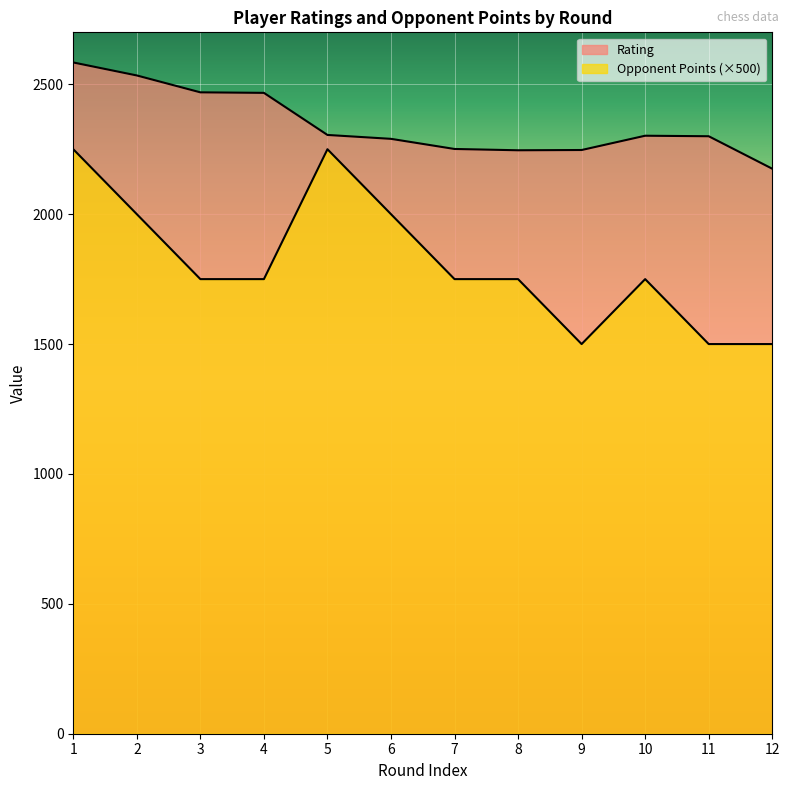

Rank the series by their average value, from highest to lowest.

Rating, Opponent Points